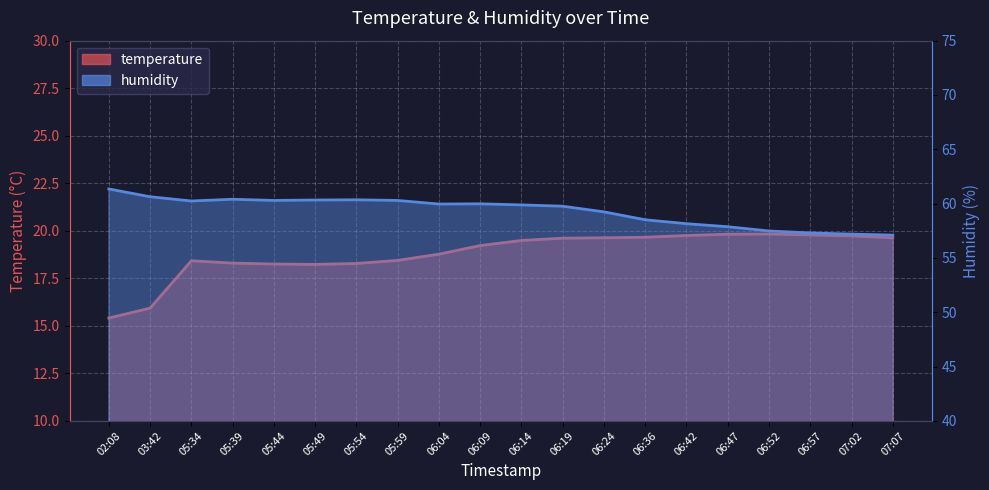

Does the chart display data point markers on the line(s)?

No